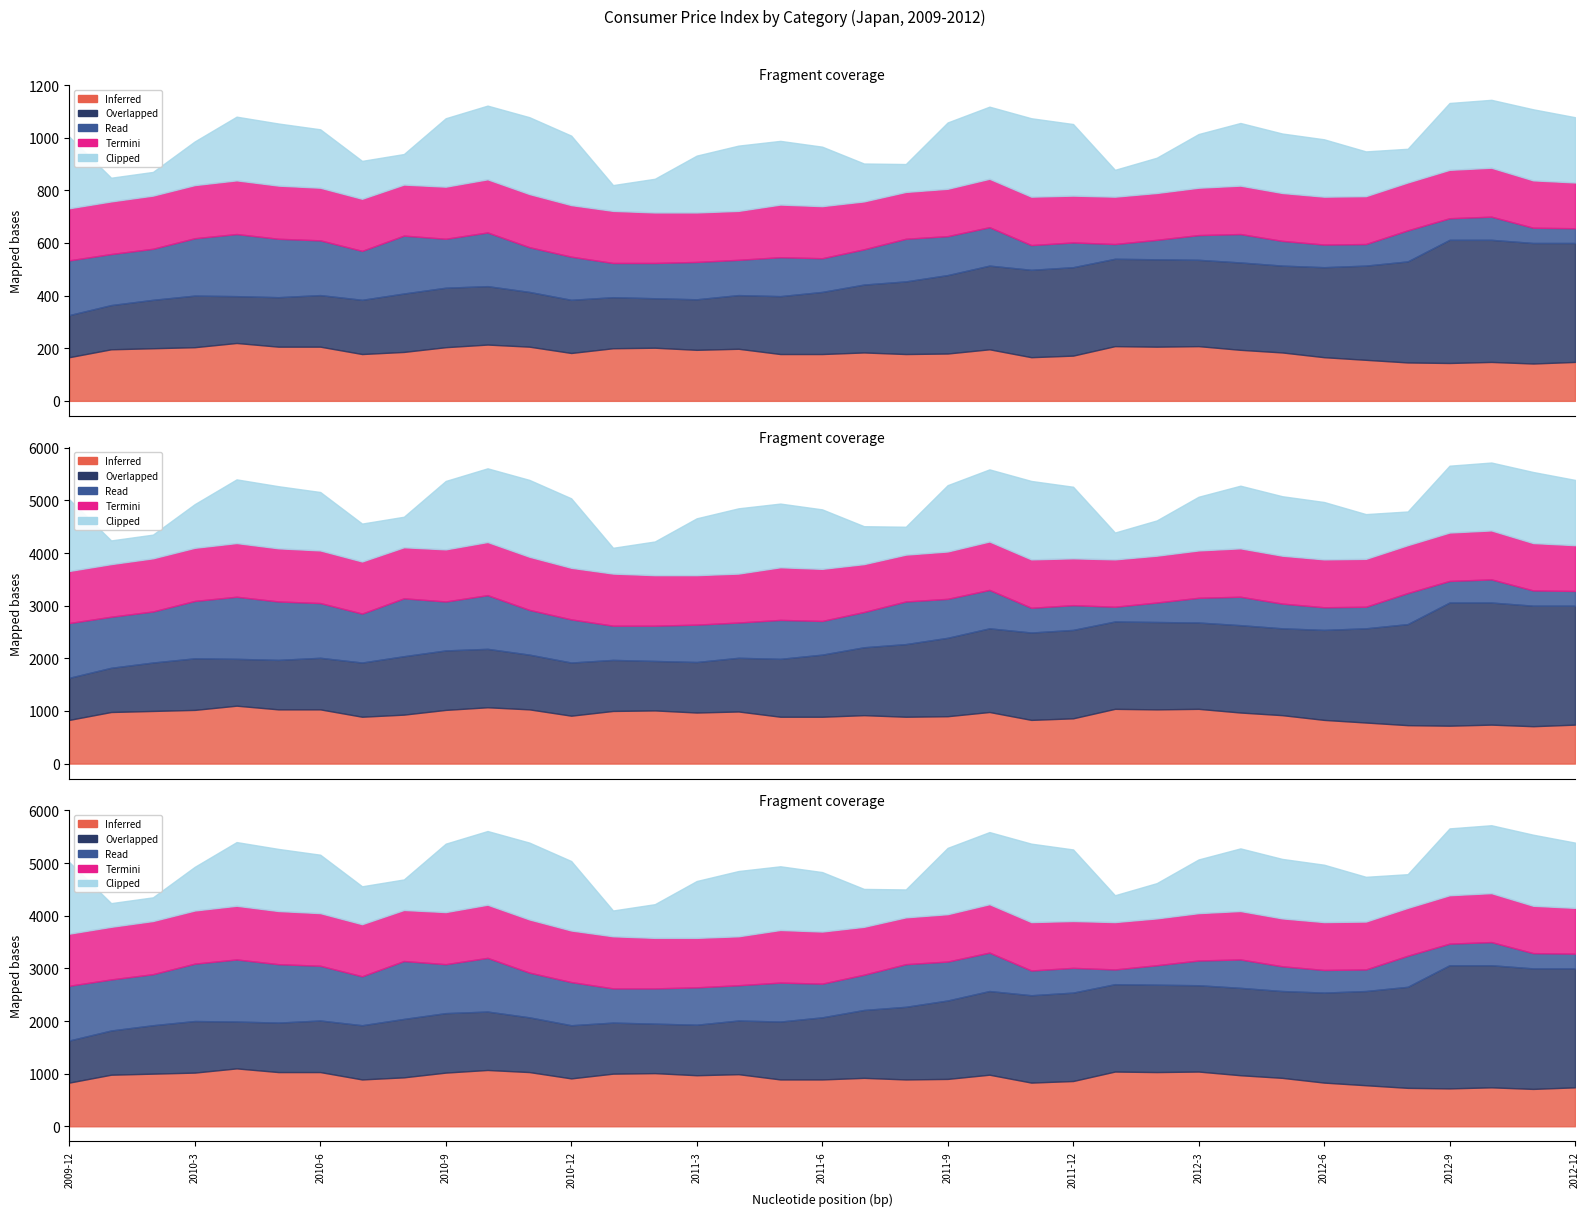

Does the chart have visible grid lines?

No